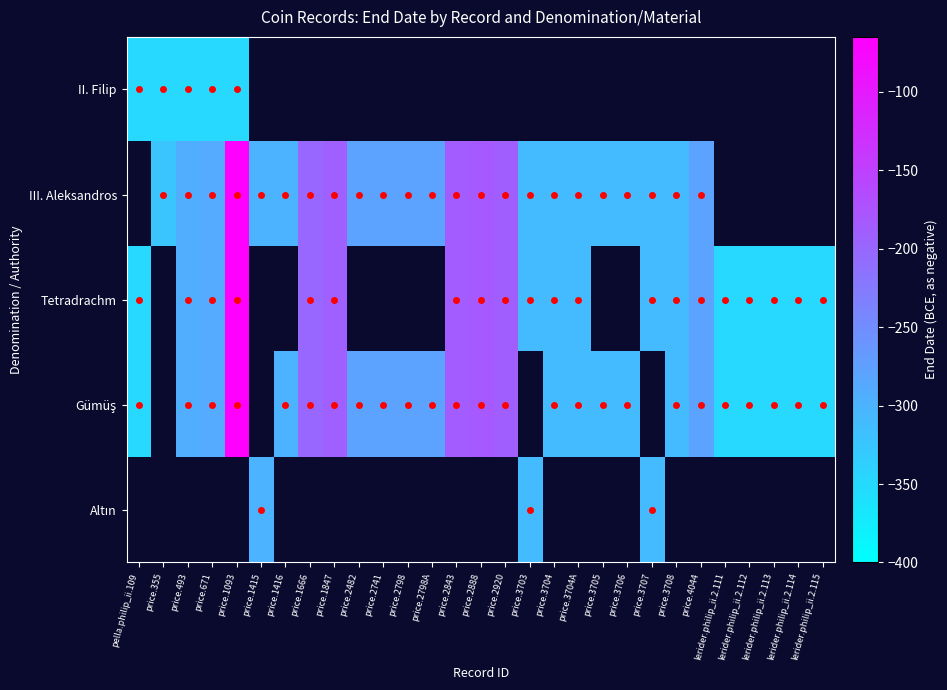

Read the II. Filip value at price.355.

-348.0